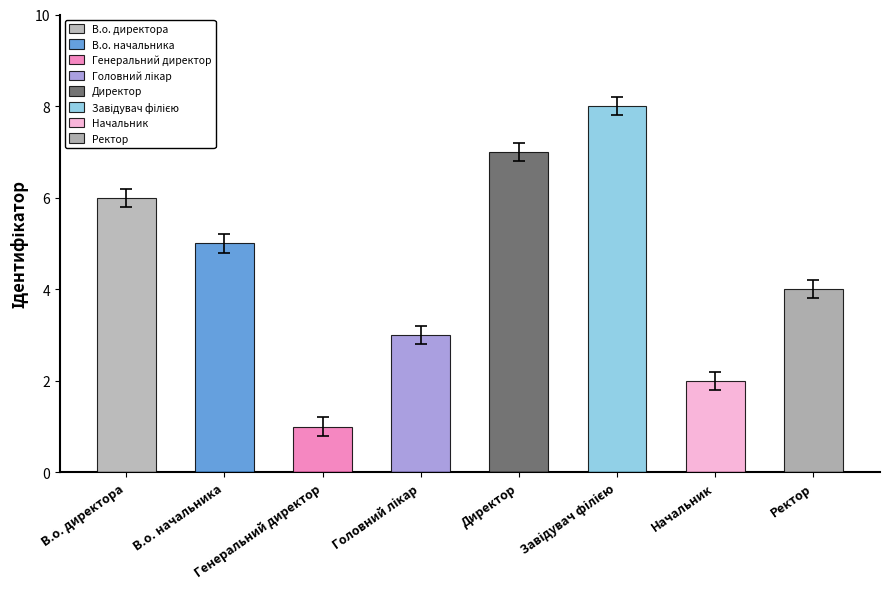

The chart shows a value of 3 at В.о. директора. True or false?

False